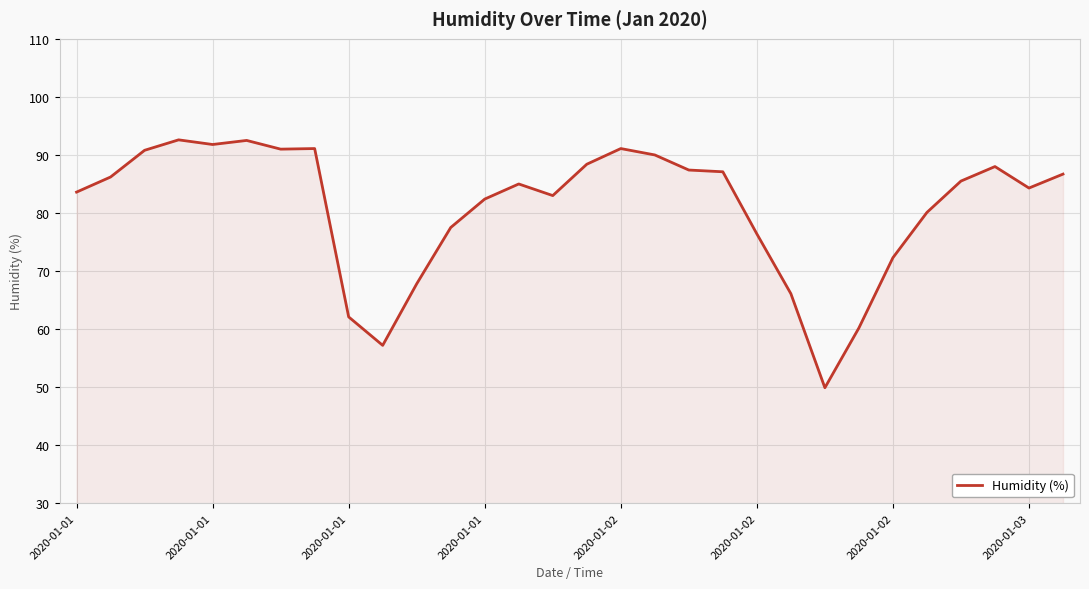

What is the minimum value shown in the chart?

49.9